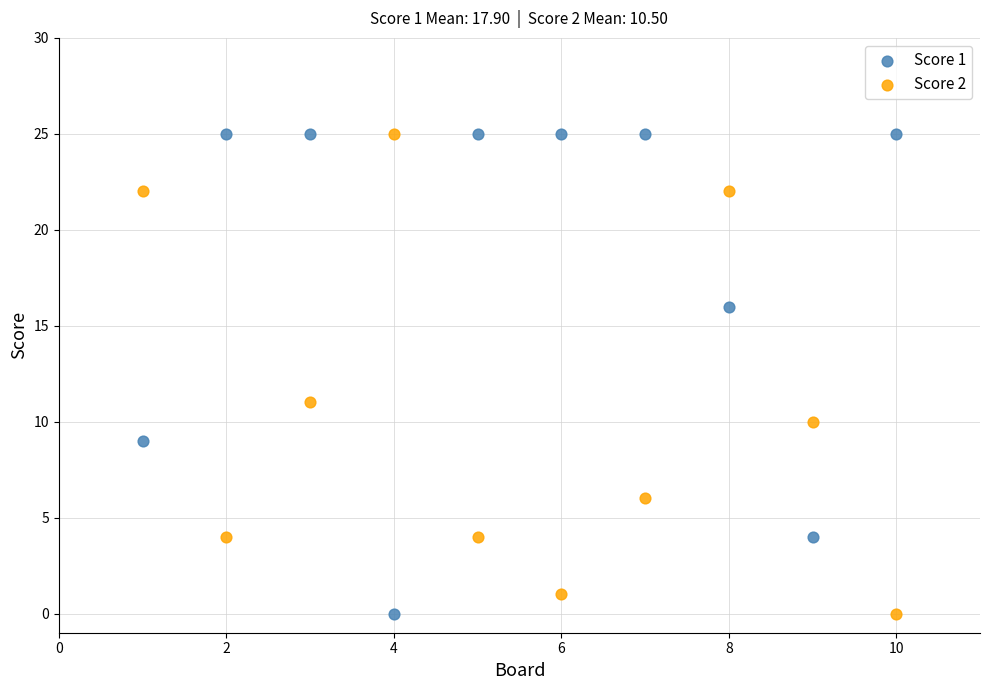

Across all data points, what is the range of Y values (max minus min)?

25